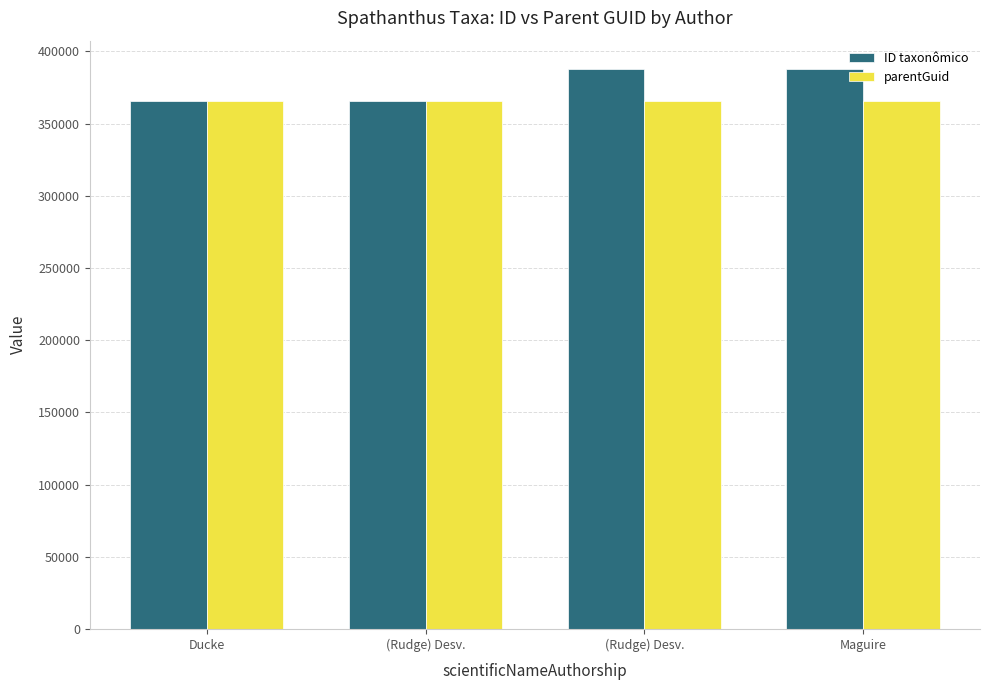

Count the number of data series in this chart.

2